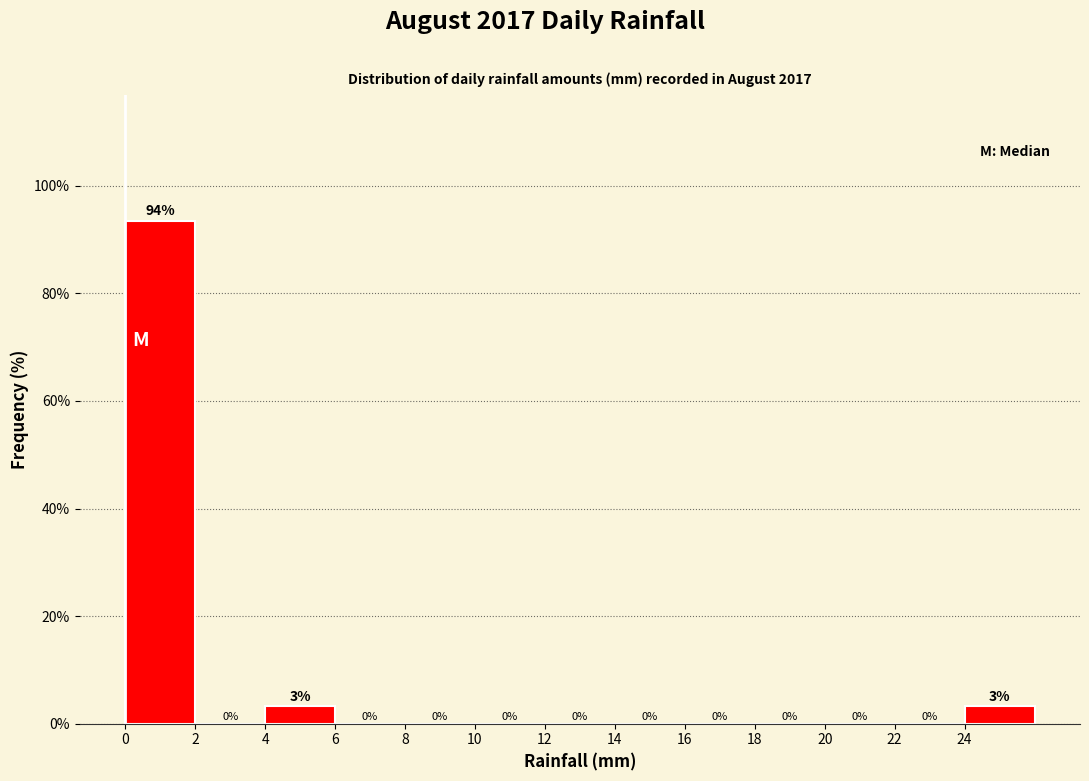

Which range on the x-axis has the tallest bar?

0 to 2